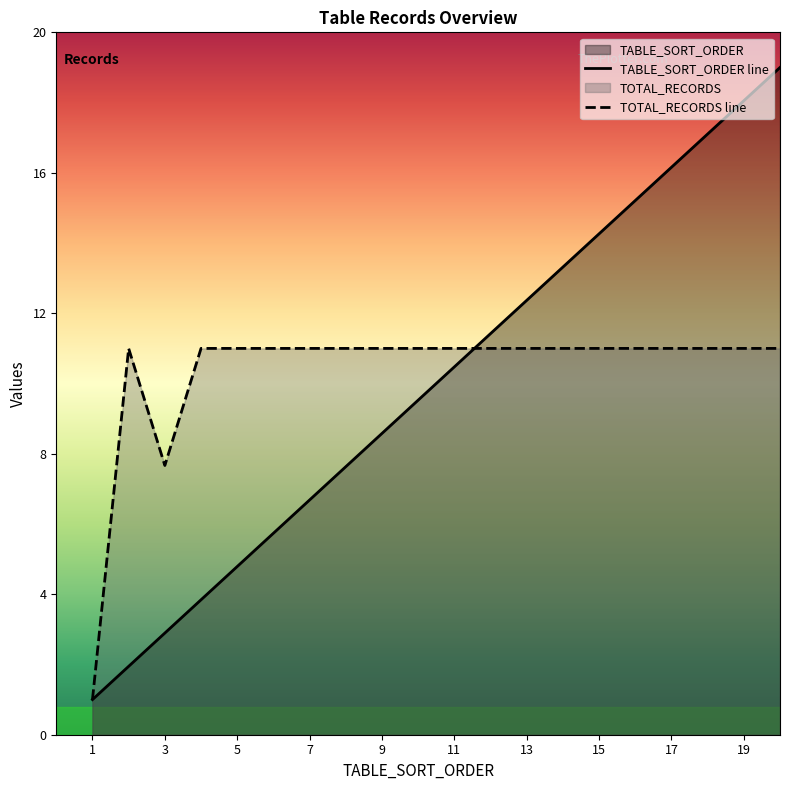

Between 2 and 9, which series saw the biggest shift?

TABLE_SORT_ORDER